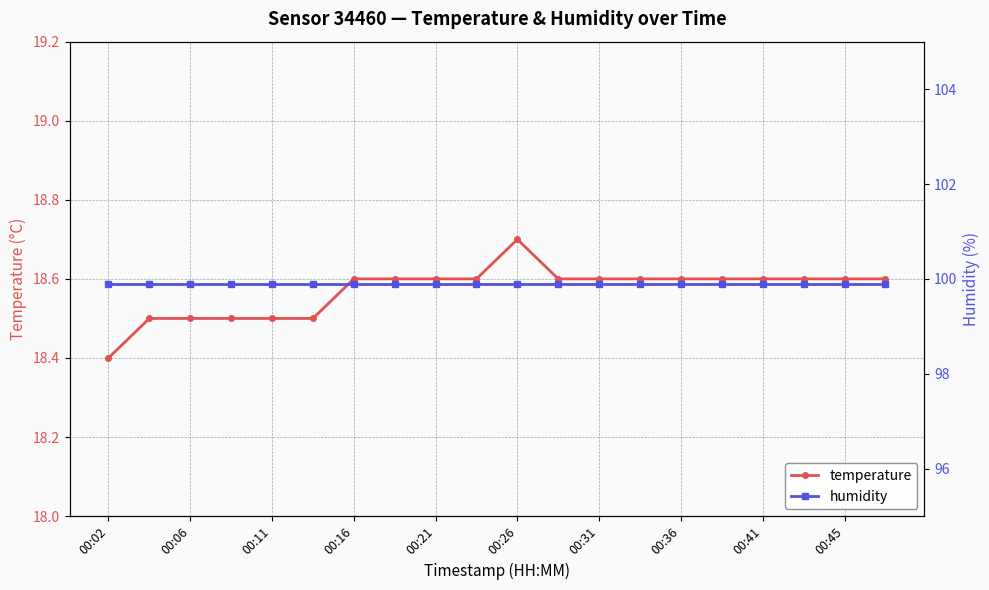

The value of temperature at 00:36 is 8.4. True or false?

False